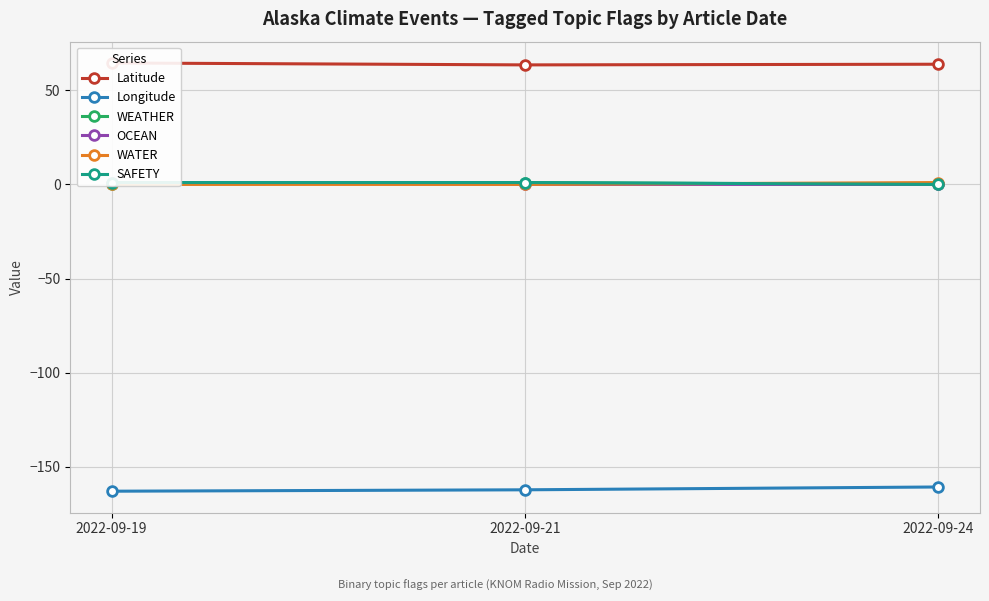

At which category is the sum across all series the highest?

2022-09-24